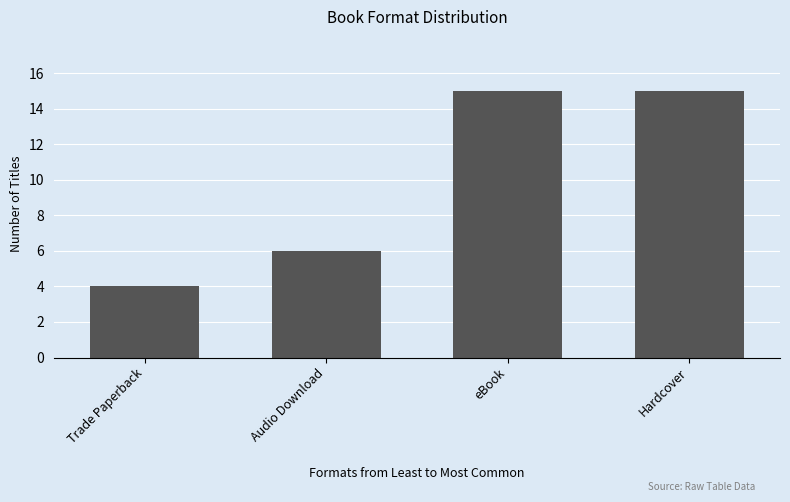

What is the ratio of the value at Hardcover to the value at eBook?

1.0